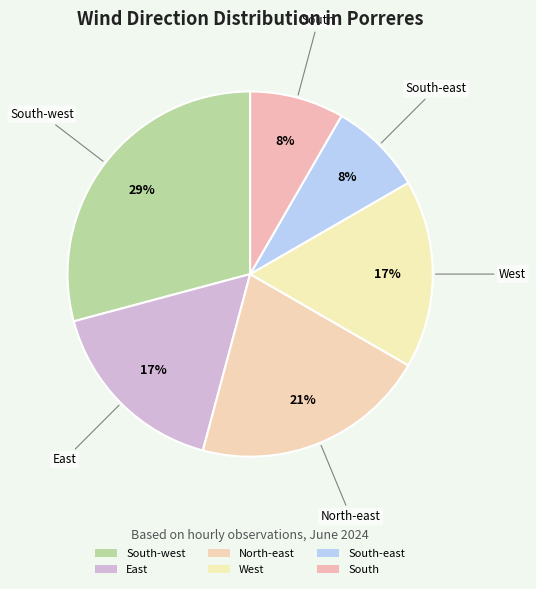

Which slice is the largest?

South-west